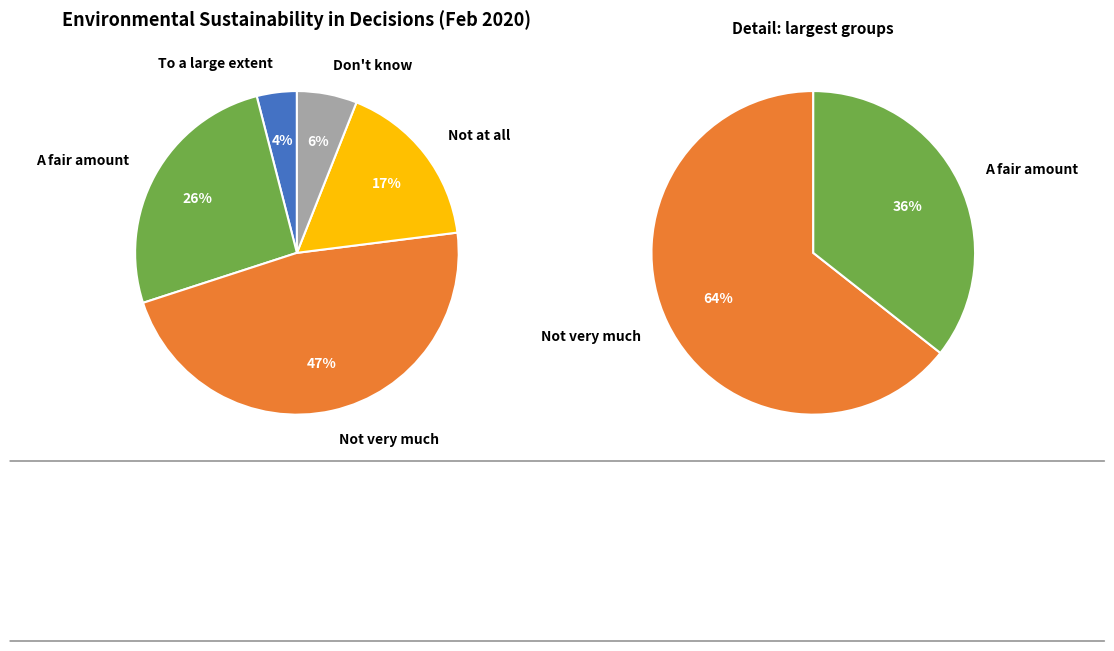

To the nearest percent, what percentage of the pie is Not at all?

17%